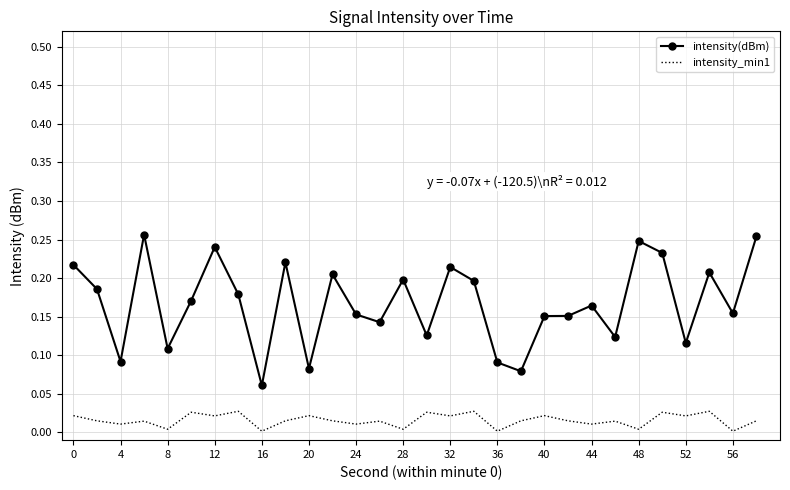

Which series has the largest total across all categories?

intensity(dBm)